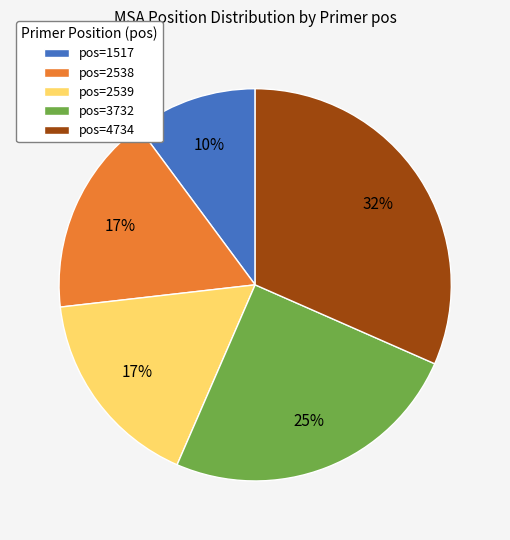

Is the sum of pos=3732 and pos=1517 greater than half?

No